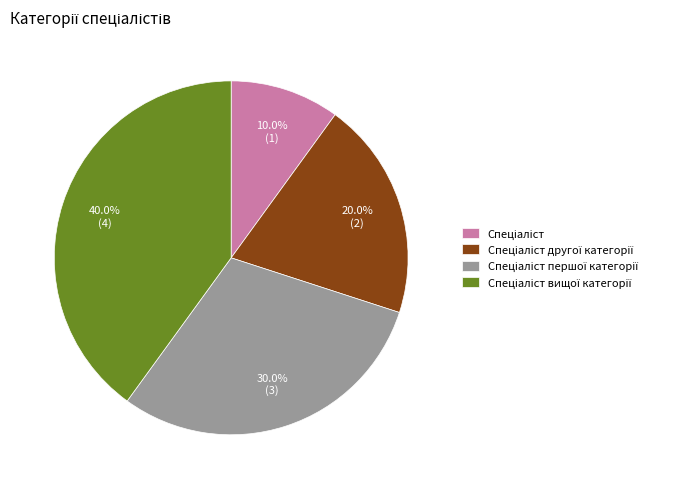

Is there a majority slice in this chart?

No